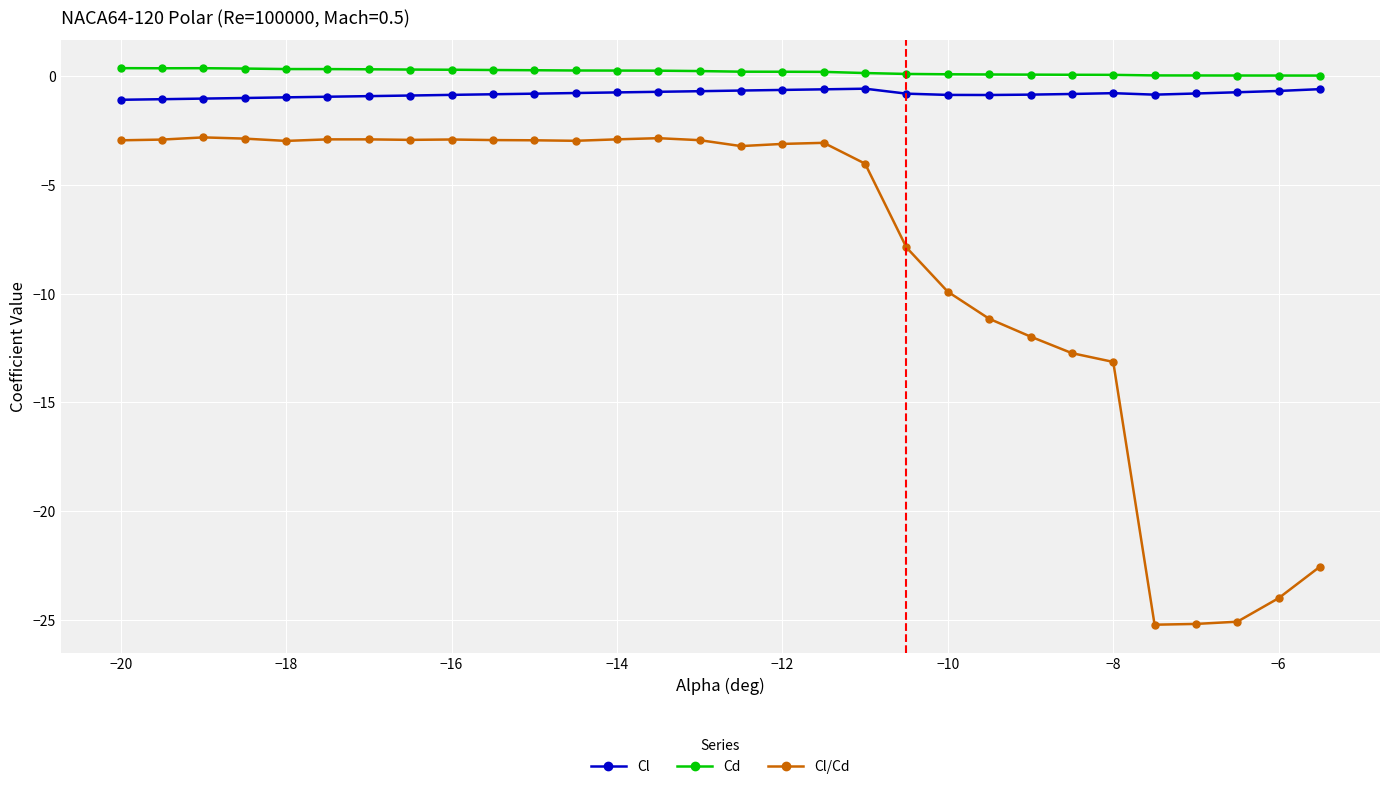

What is the minimum value shown in the chart?

-25.2